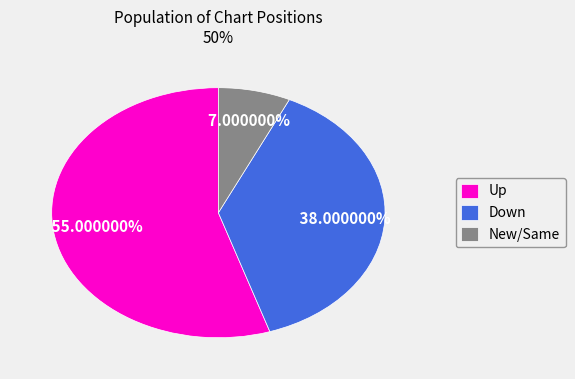

Does any single category account for the majority?

Yes